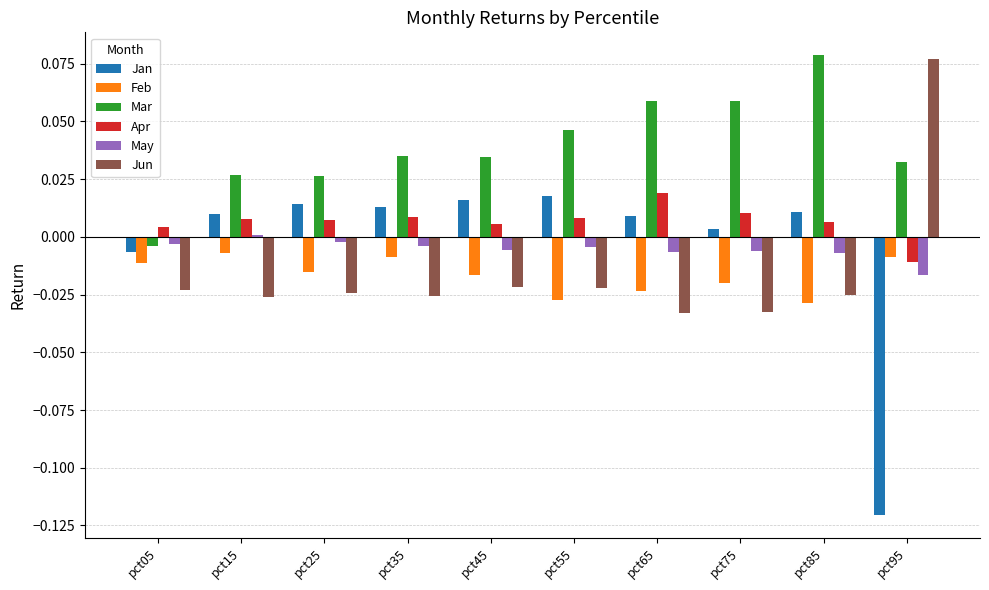

At which label does Mar reach its peak?

pct85